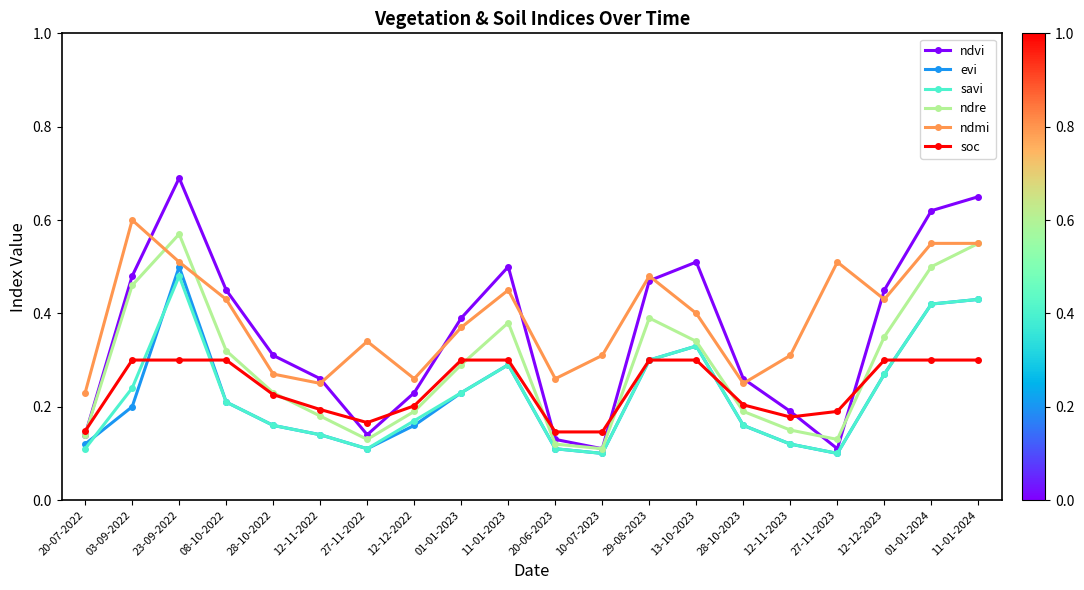

In ndre, how many points are higher than both neighbors (excluding endpoints)?

3